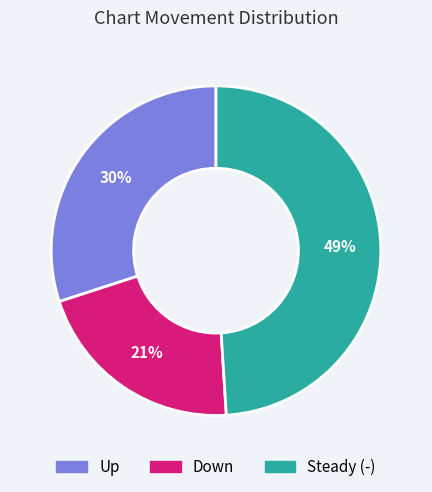

Does Steady (-) represent more than half of the total?

No